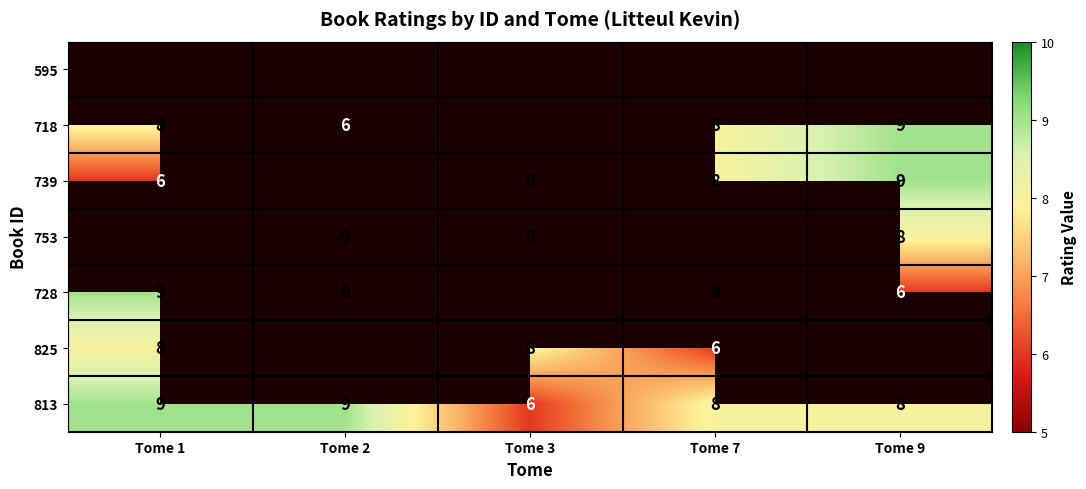

What is the sum of the 813 values at Tome 7 and Tome 3?

14